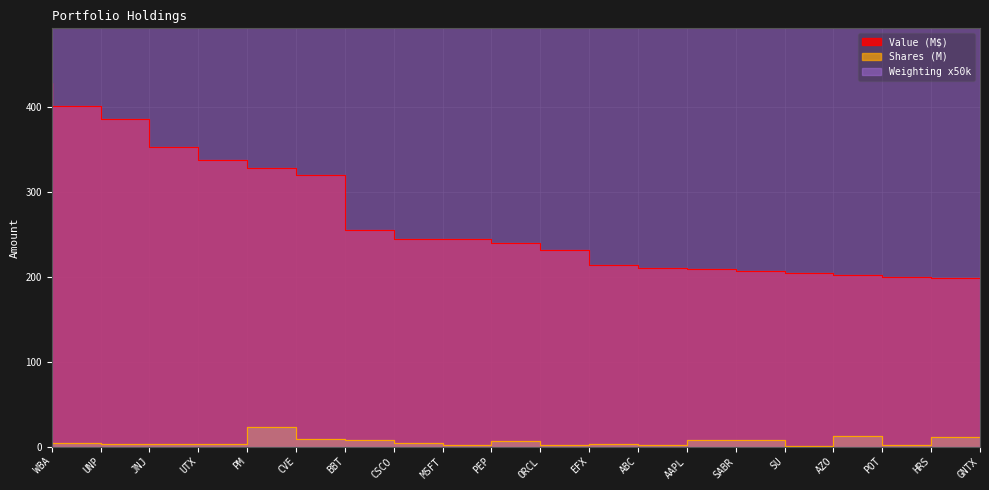

How many values in the Shares or principal amount series exceed 4?

11